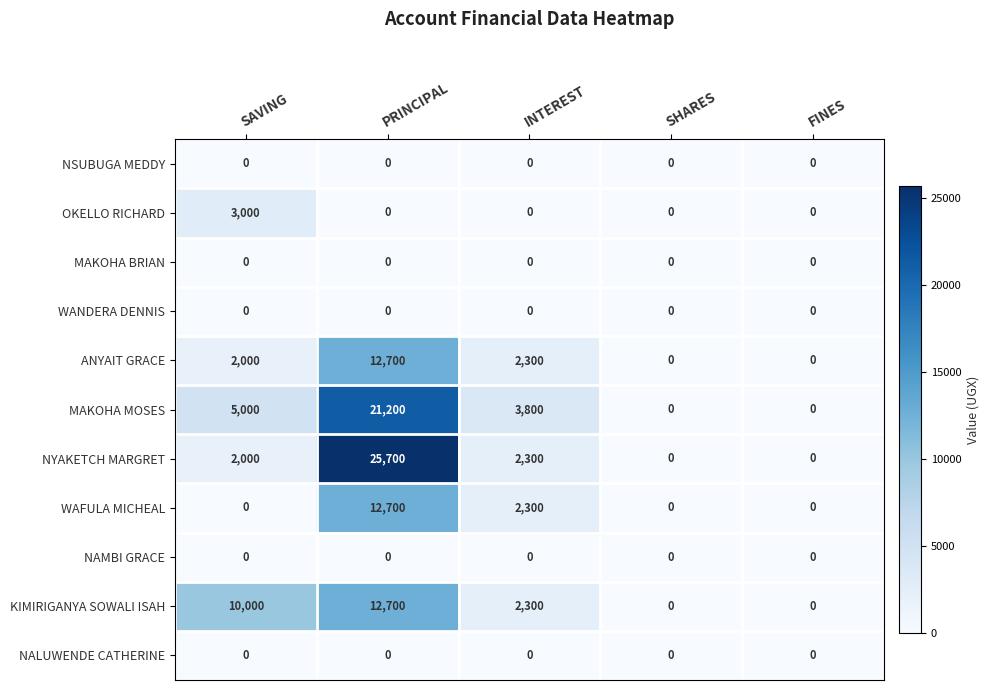

Which series has the widest spread of values?

NYAKETCH MARGRET